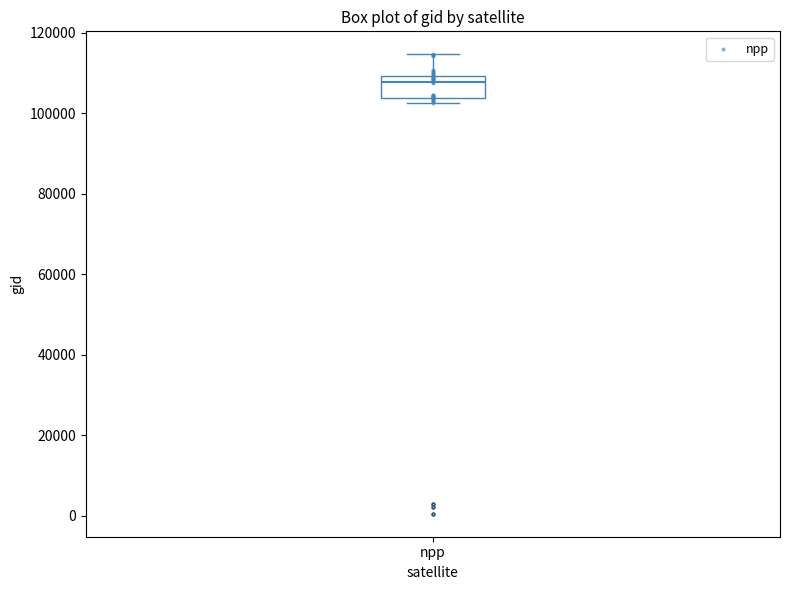

Read this box plot against the y-axis: the position of the median line, the range covered by the box, and the ends of both whiskers. The values are not printed on the chart, so give them approximately, as read against the axis.

median 108000, box 104000 to 110000, whiskers 102000 to 114000